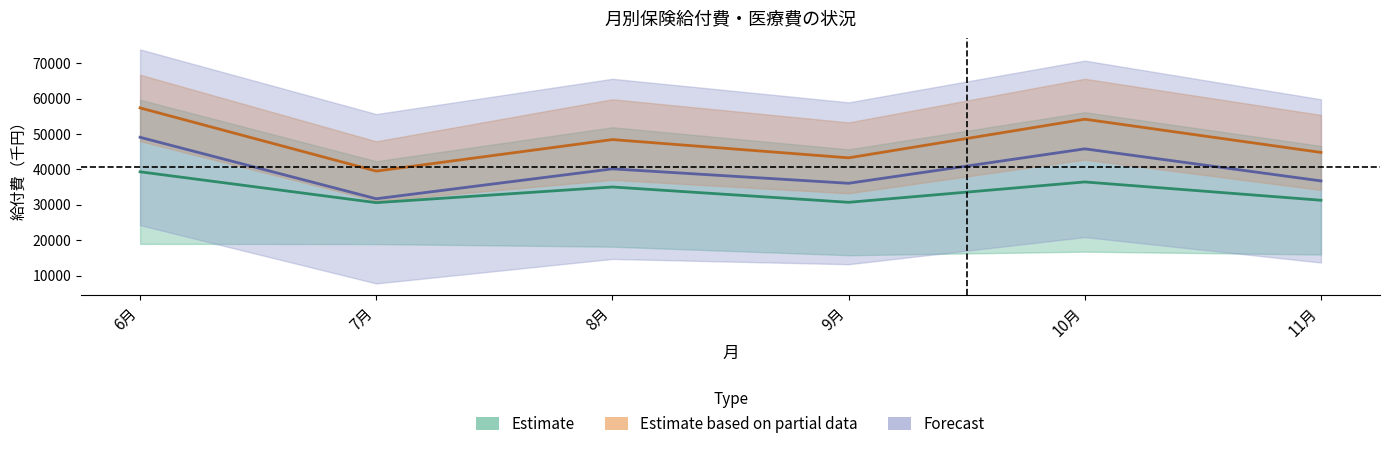

True or false: 医療費計 and 保険給付費計 cross at least once.

False